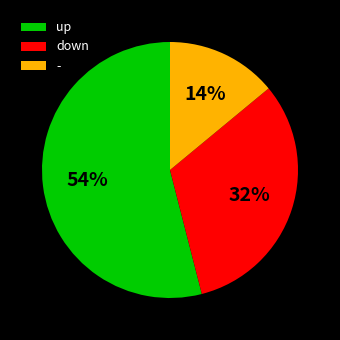

Is it true that - is 14% of the pie?

True